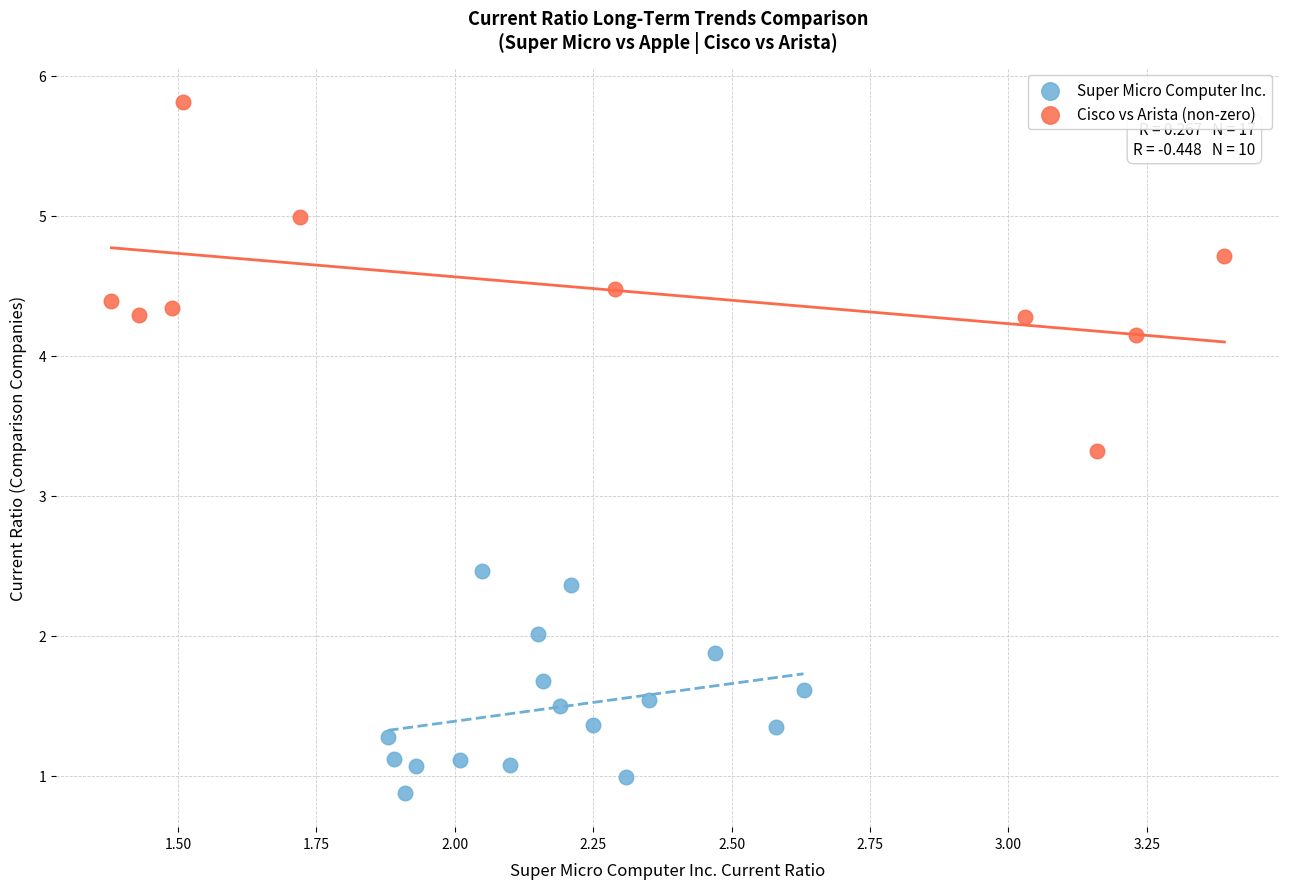

Which series has the largest Y range (max minus min)?

Cisco vs Arista (non-zero)